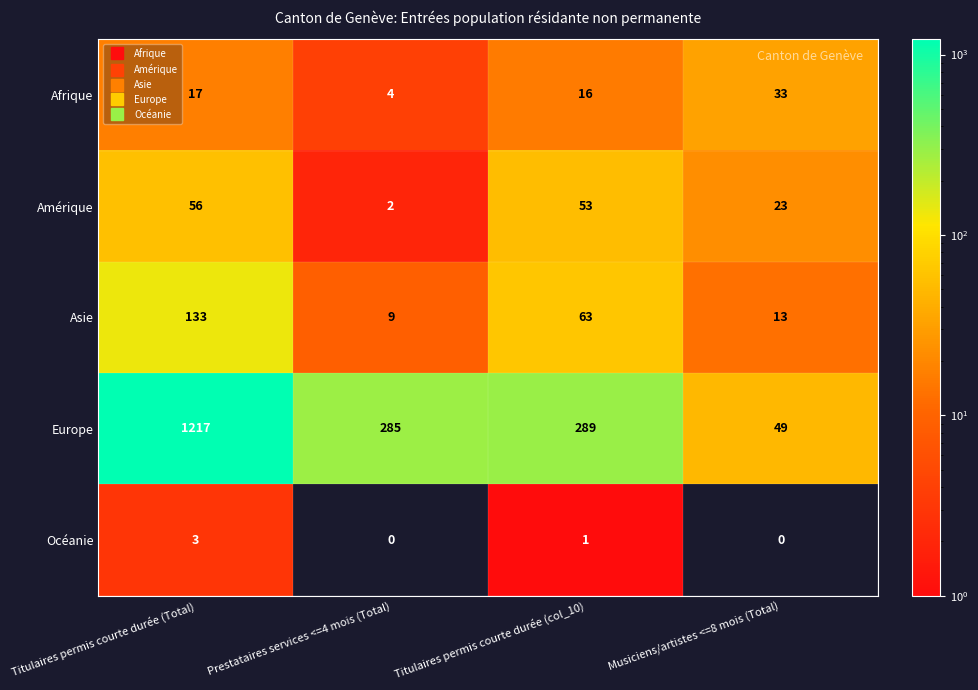

What is the difference between the second highest and second lowest values in the Amérique series?

30